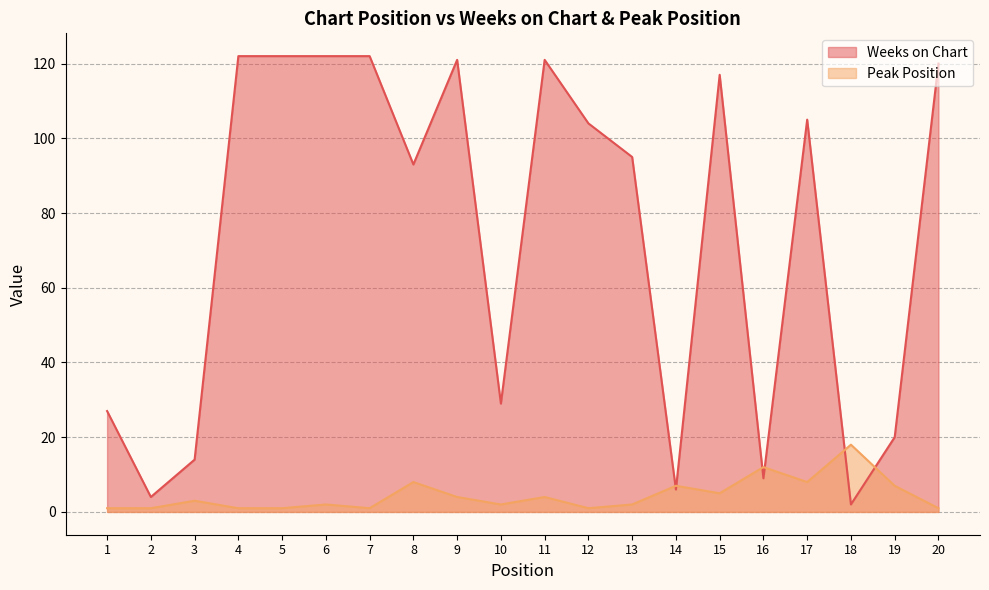

Reading right to left, what are all the values shown in this chart?

Weeks on Chart: 20=120	19=20	18=2	17=105	16=9	15=117	14=6	13=95	12=104	11=121	10=29	9=121	8=93	7=122	6=122	5=122	4=122	3=14	2=4	1=27
Peak Position: 20=1	19=7	18=18	17=8	16=12	15=5	14=7	13=2	12=1	11=4	10=2	9=4	8=8	7=1	6=2	5=1	4=1	3=3	2=1	1=1